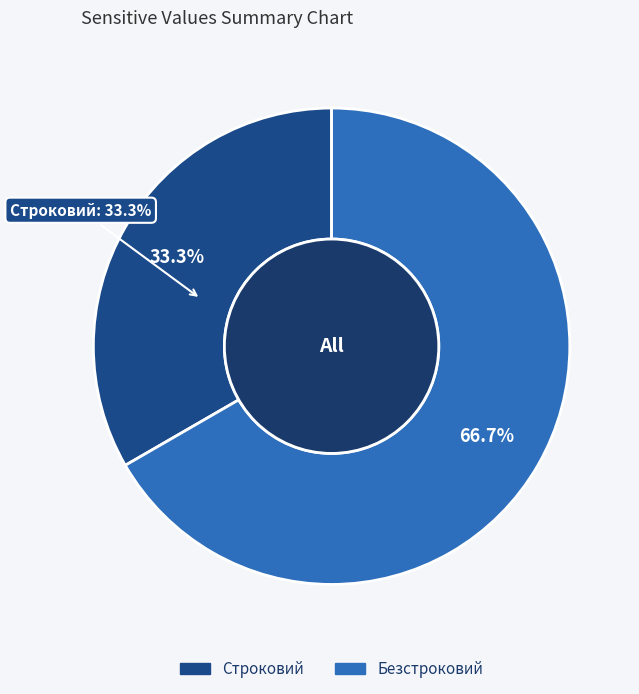

What is the change in value from Строковий to Безстроковий?

+1